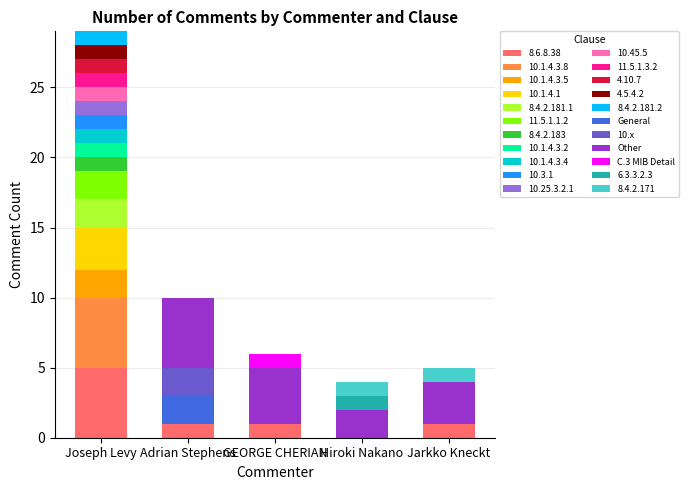

What is the total value across all series at Adrian Stephens?

10